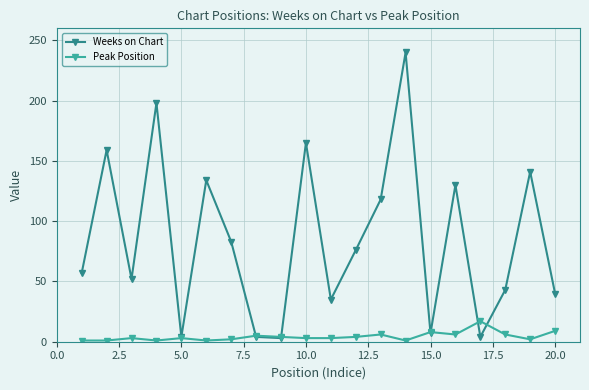

What is the maximum value shown in the chart?

240